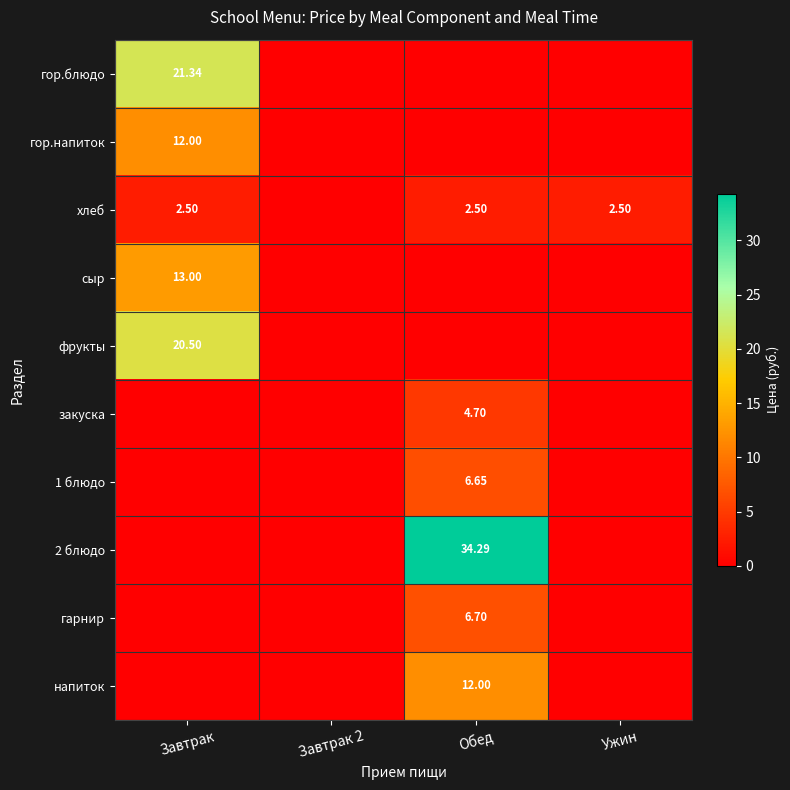

What is the maximum value shown in the chart?

34.3